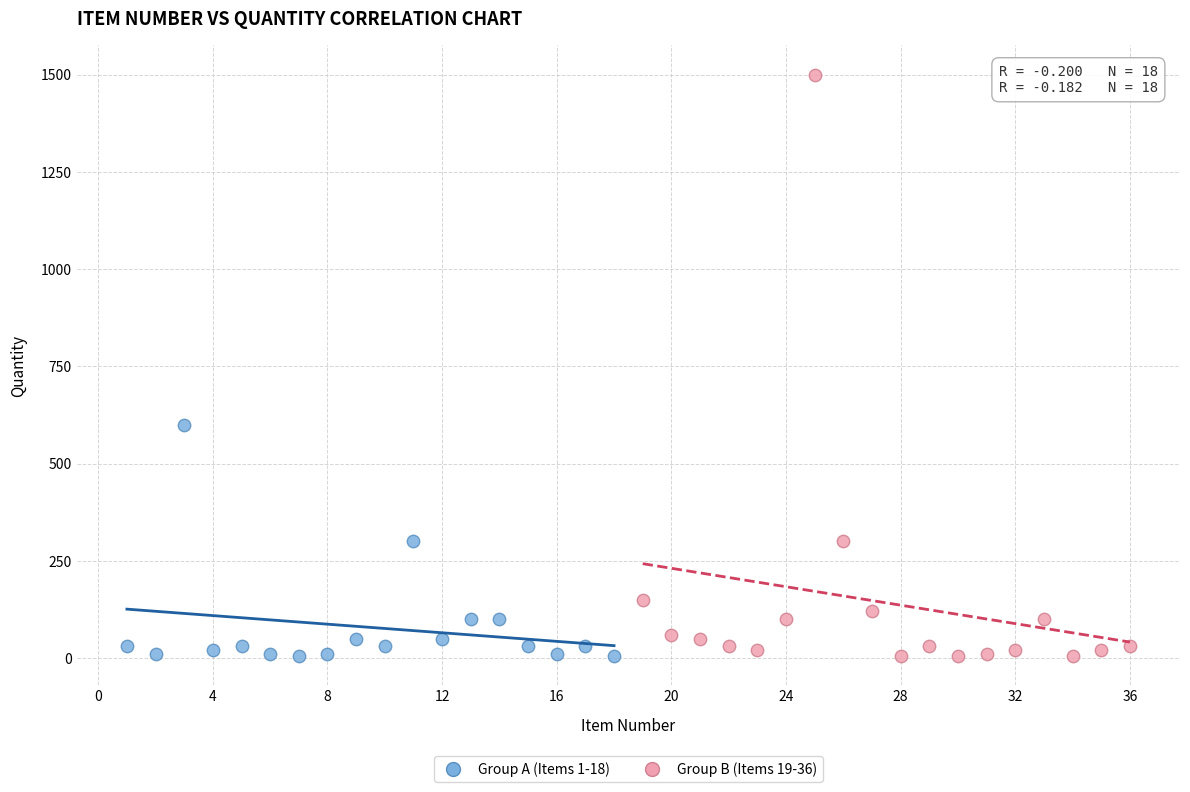

Which series contains the highest Y value?

Group B (Items 19-36)